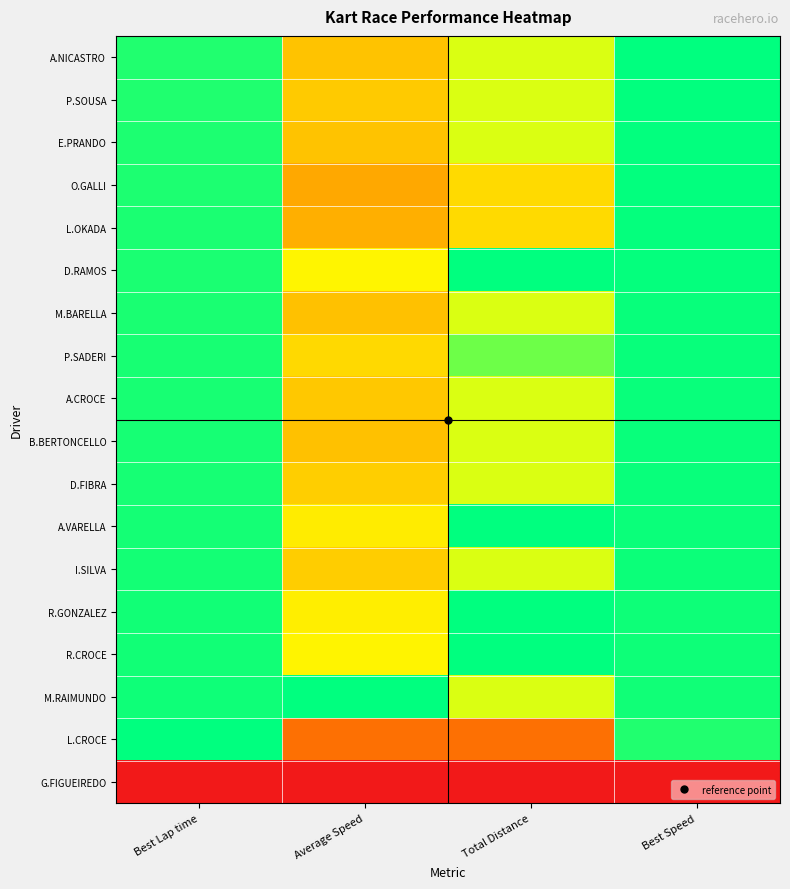

Count the number of data series in this chart.

18